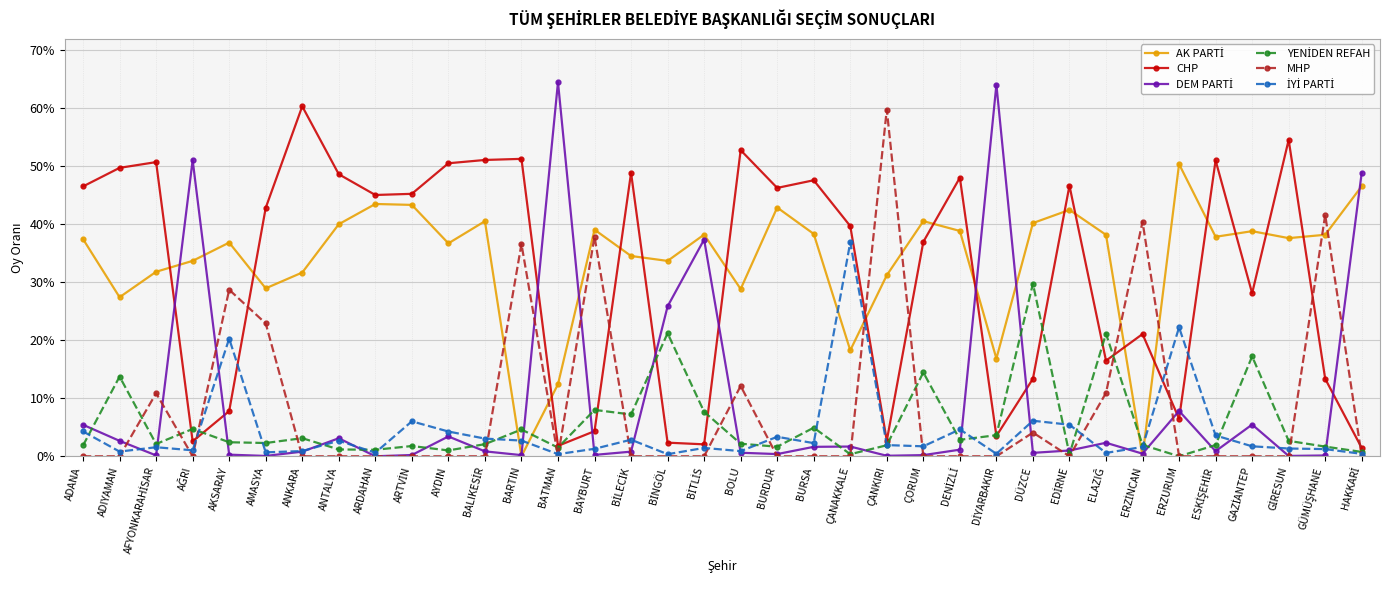

Does the chart display data point markers on the line(s)?

Yes